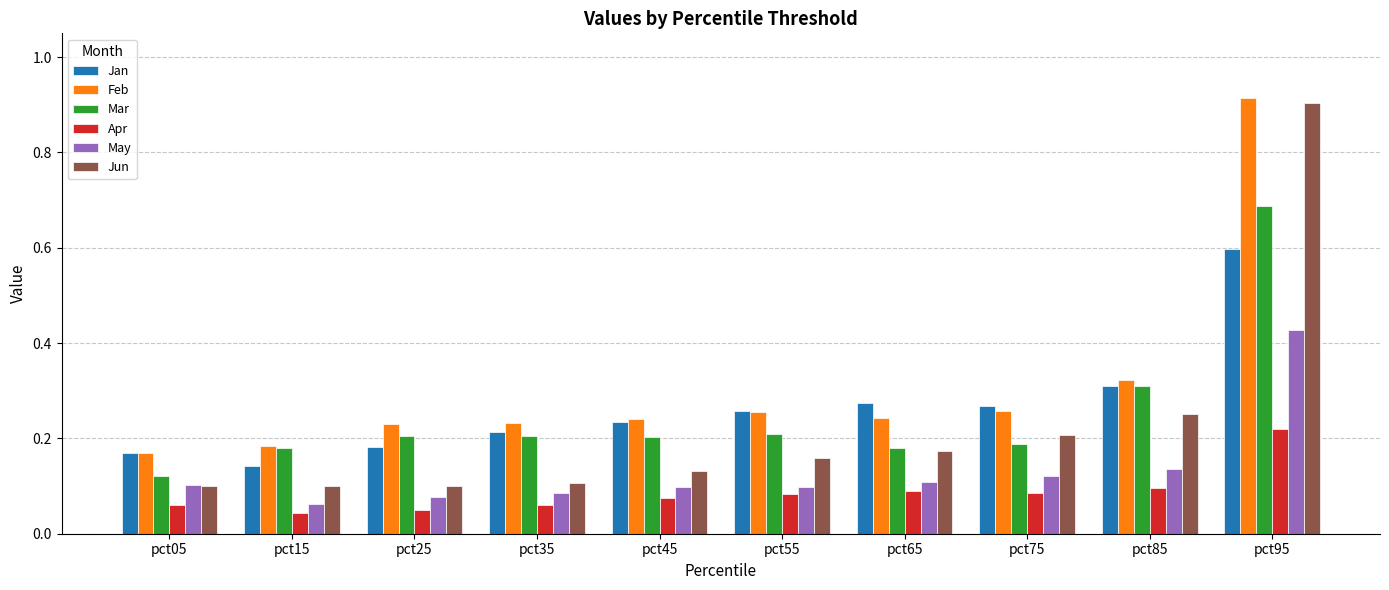

At which label is Mar closest to 0?

pct05